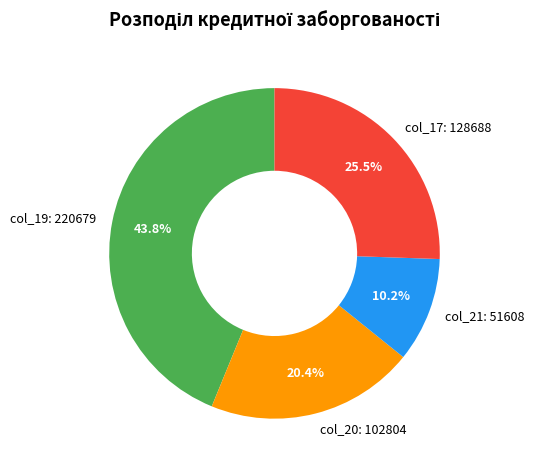

What is the largest slice in the pie chart?

col_19: 220679